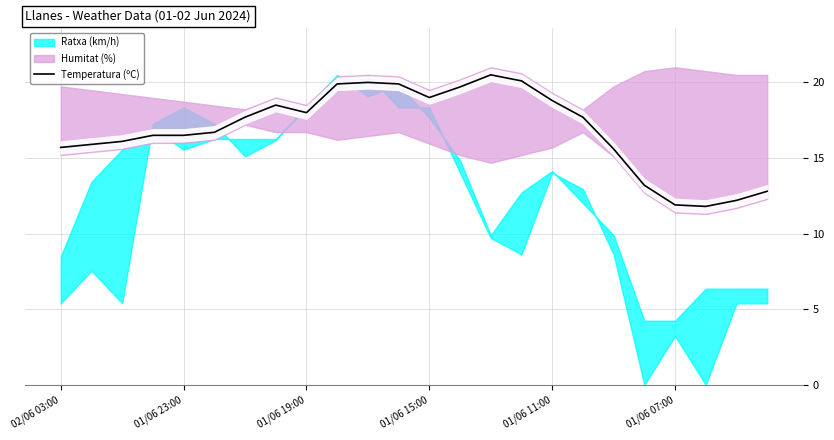

The value of Temperatura (ºC) at 01/06 19:00 is 18.0. True or false?

True